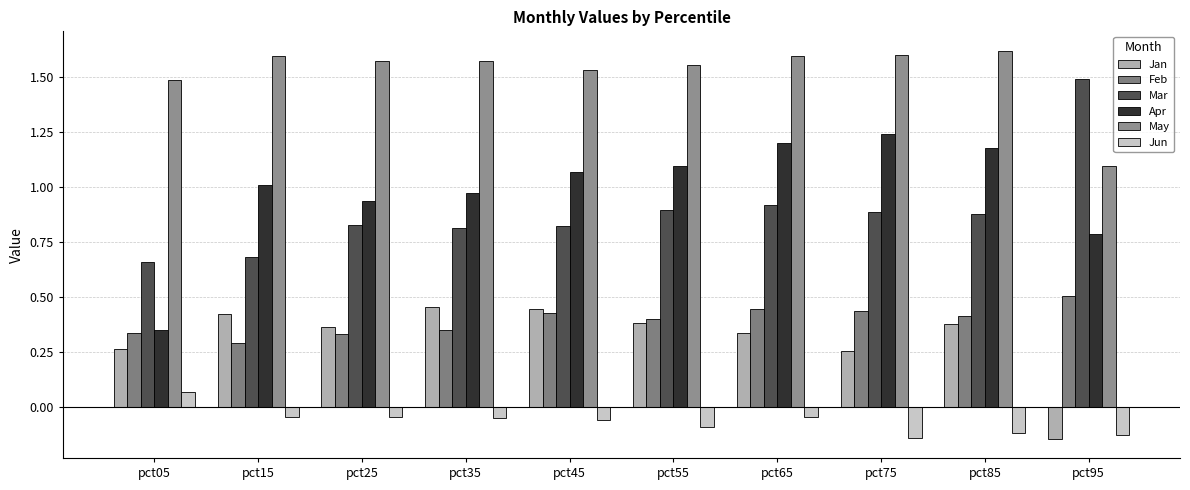

How many groups of bars are there?

10